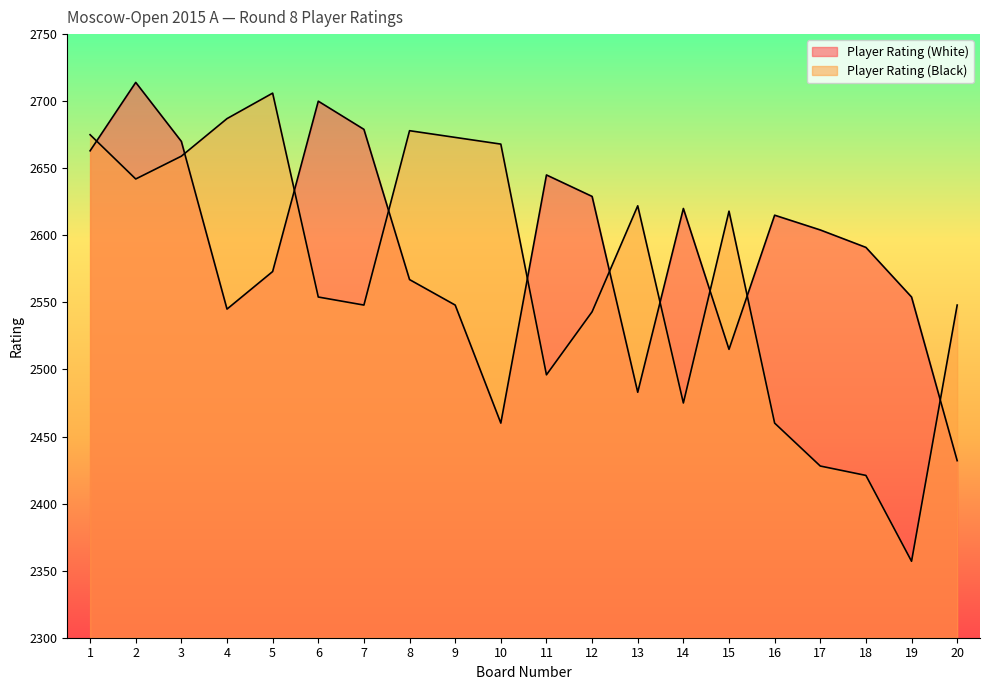

How many data points in Player Rating (White) are less than 2604?

10